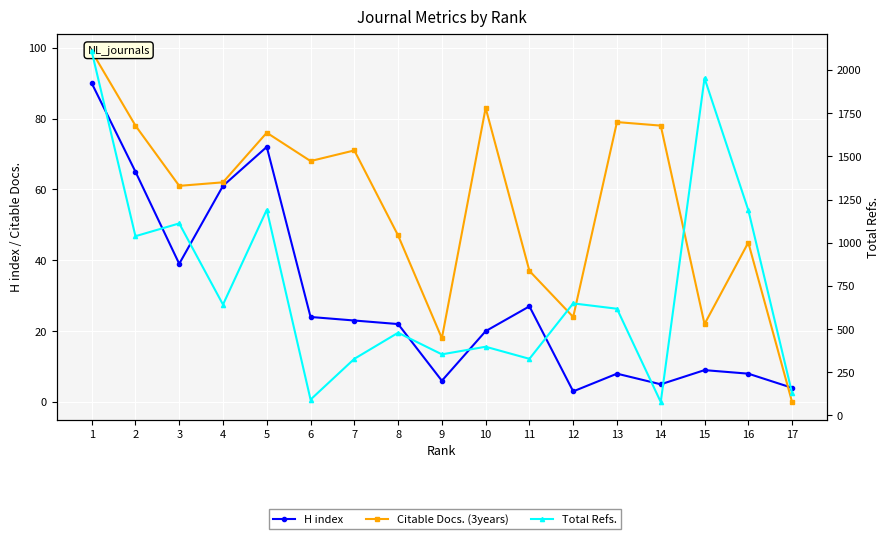

After their last crossing, which series has the higher values: Citable Docs. (3years) or H index?

H index